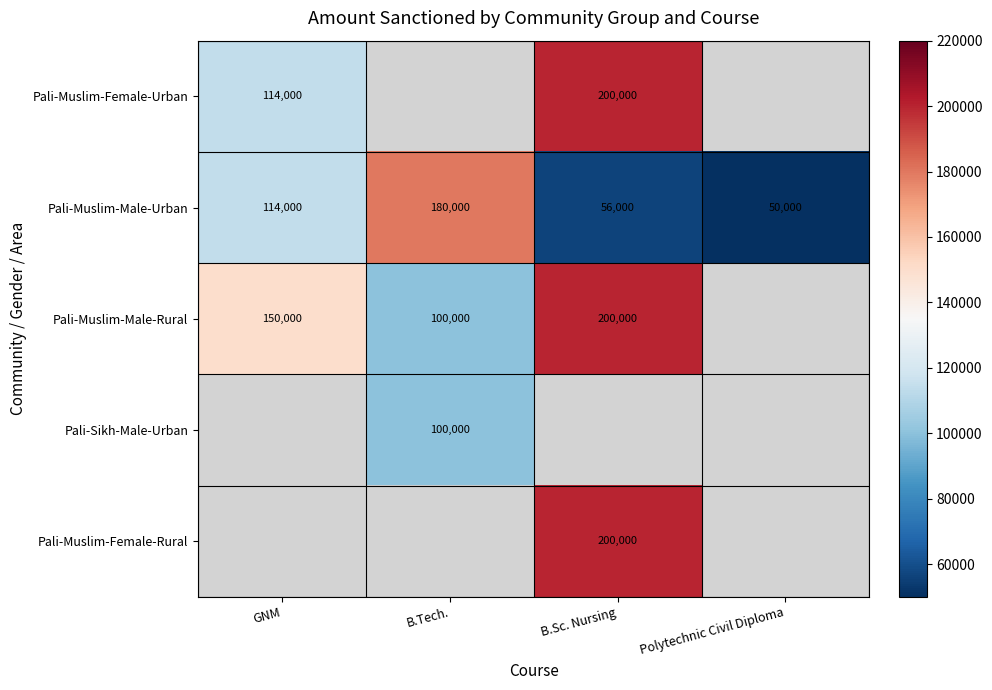

Is the value of Pali-Muslim-Female-Rural at B.Sc. Nursing greater than the value of Pali-Sikh-Male-Urban at B.Tech.?

Yes